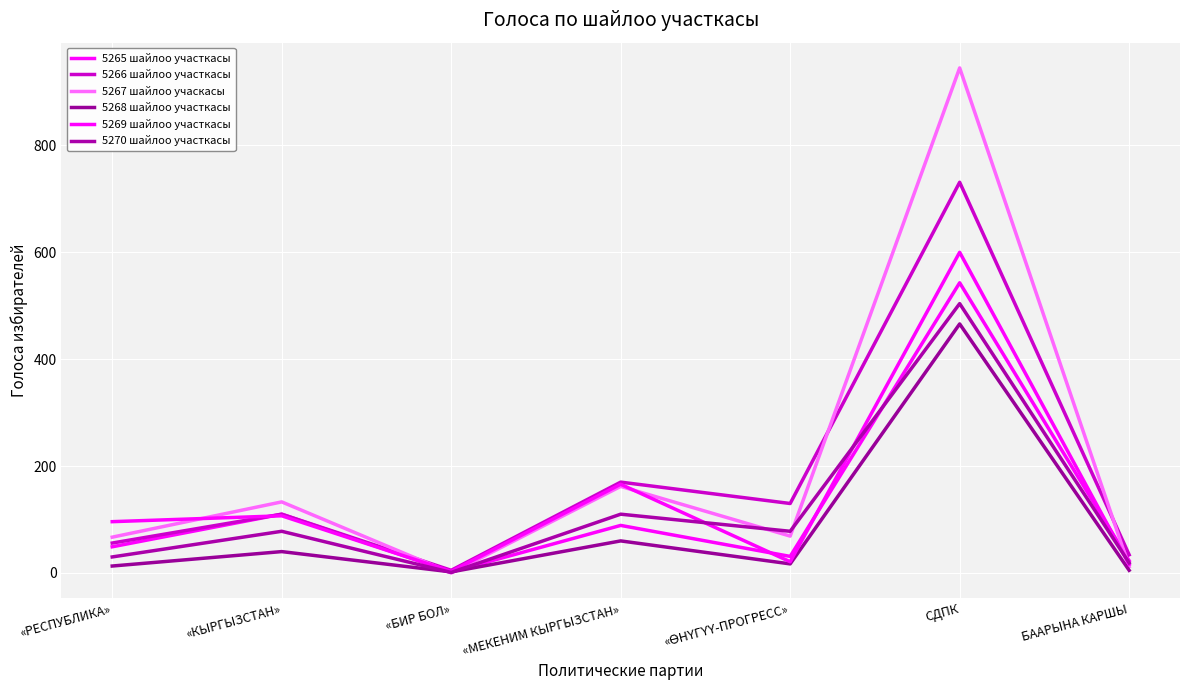

Which has a higher value, «РЕСПУБЛИКА» or «ӨНҮГҮҮ-ПРОГРЕСС»?

«РЕСПУБЛИКА»